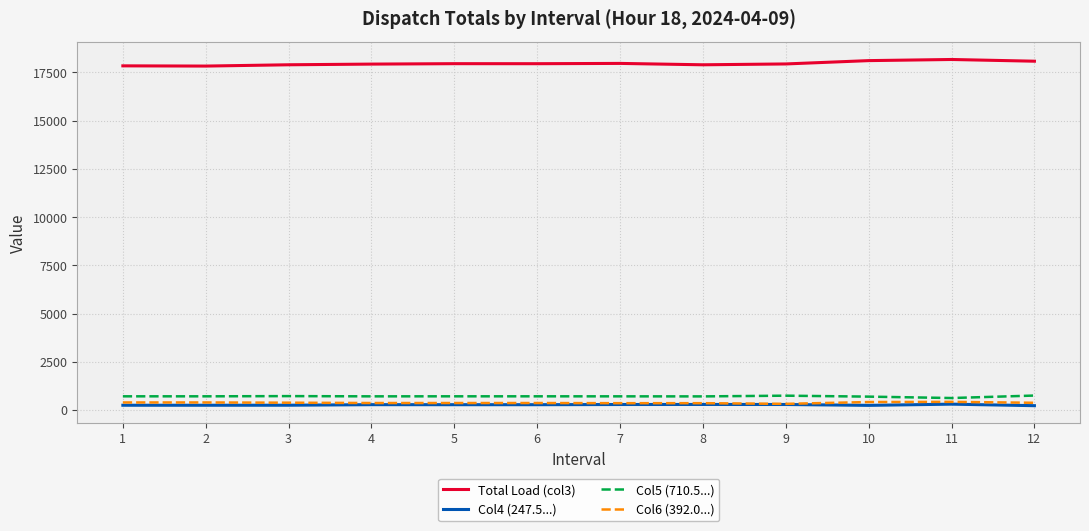

How many lines are shown in the chart?

4